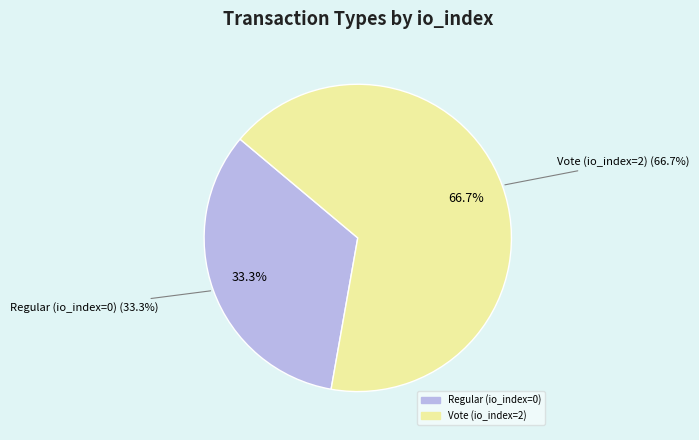

To the nearest percent, what is the combined percentage of Regular (io_index=0) and Vote (io_index=2)?

100%